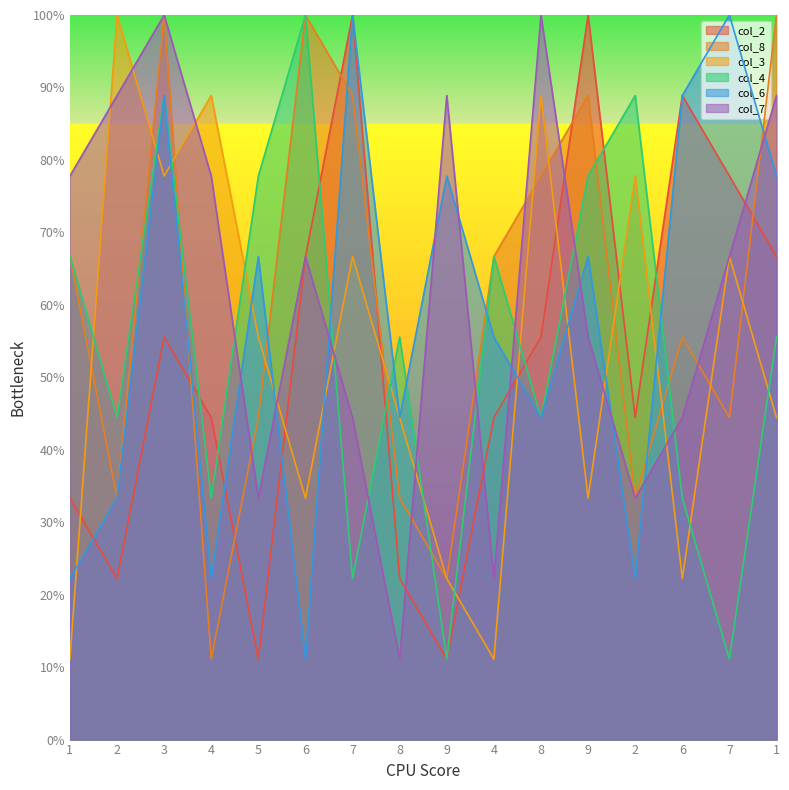

How many values in the col_2 series are below 55?

8